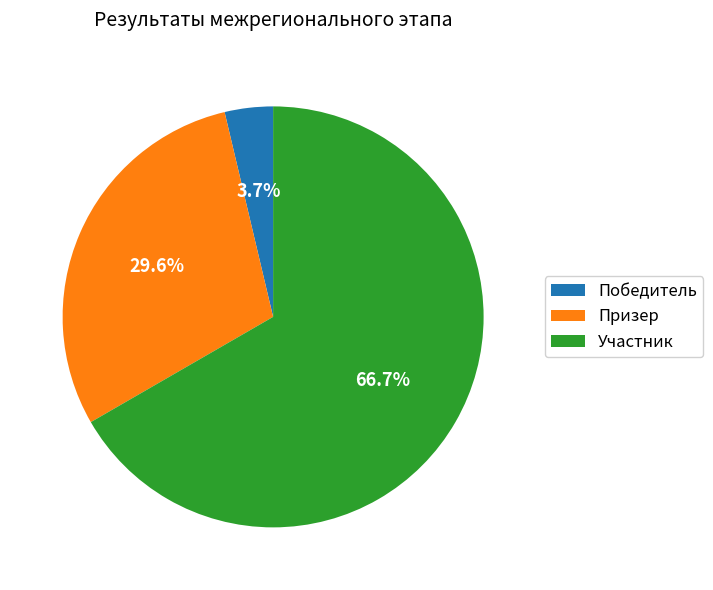

What is the ratio of the value at Участник to the value at Победитель?

18.0